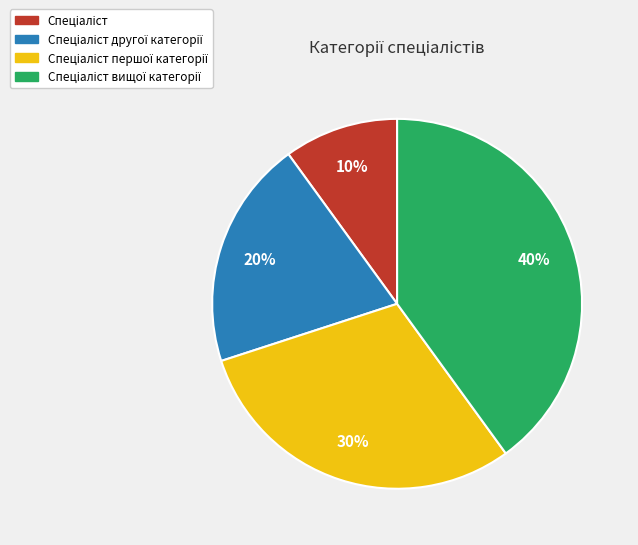

To the nearest percent, what is the average slice percentage?

25%